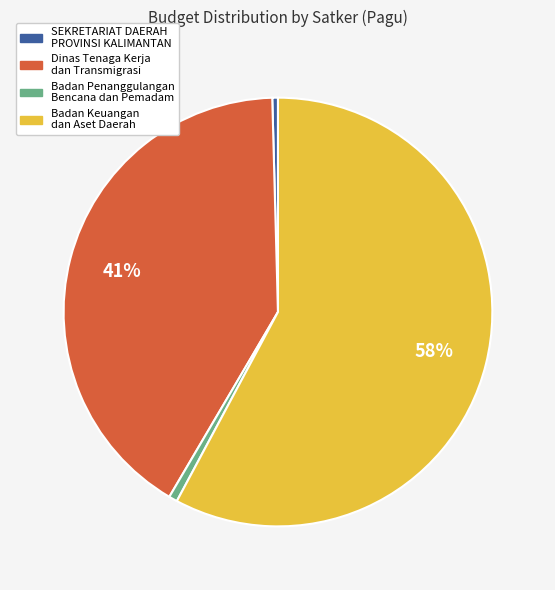

To the nearest percent, what is the average slice percentage?

25%